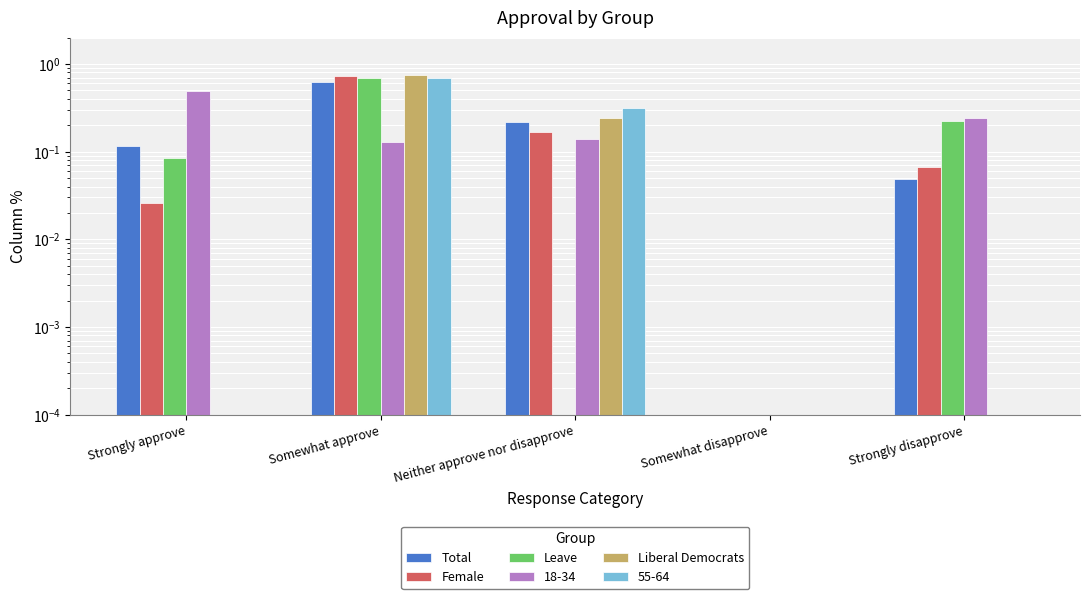

What is the sum of all Total values?

1.0